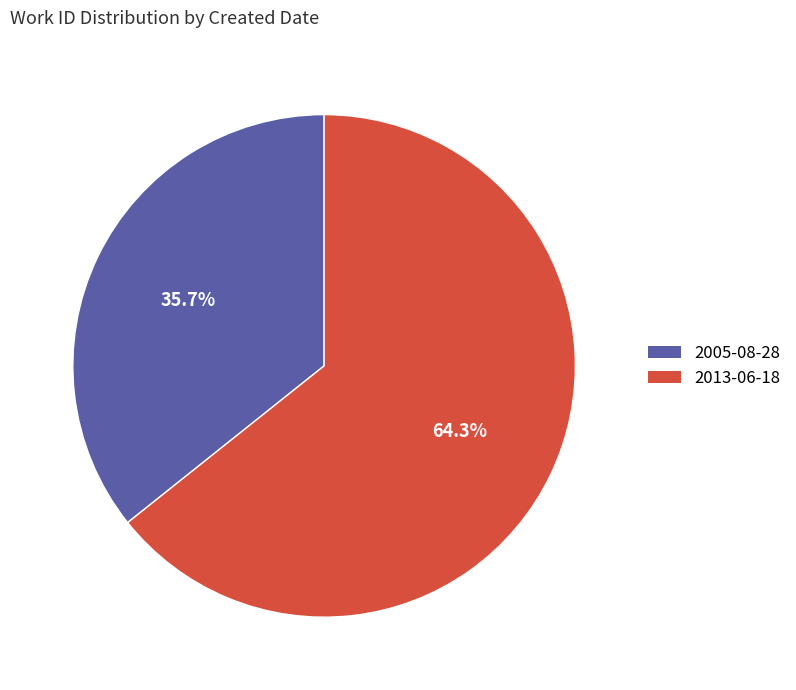

Between 2013-06-18 and 2005-08-28, which is larger?

2013-06-18